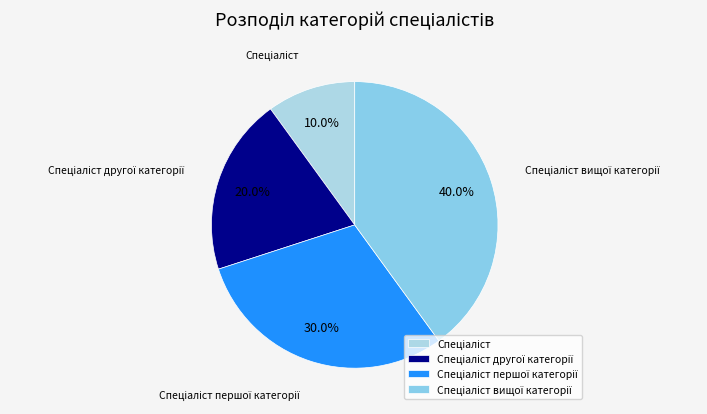

Does any single category account for the majority?

No